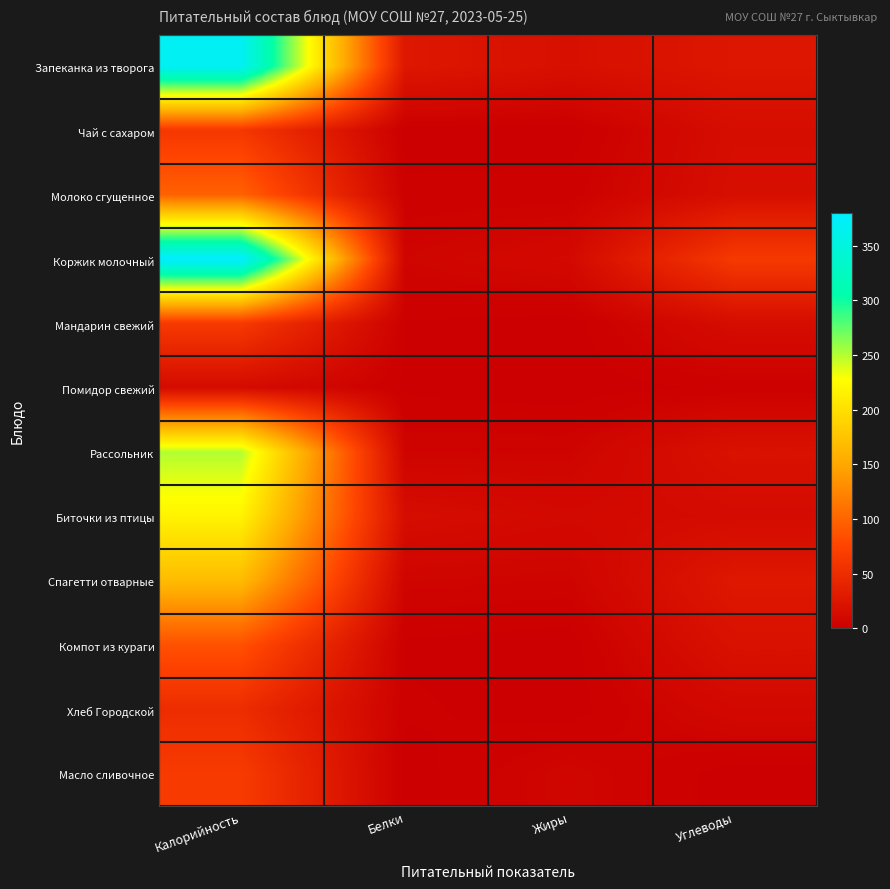

What is the difference between the highest and lowest values at Белки?

26.4